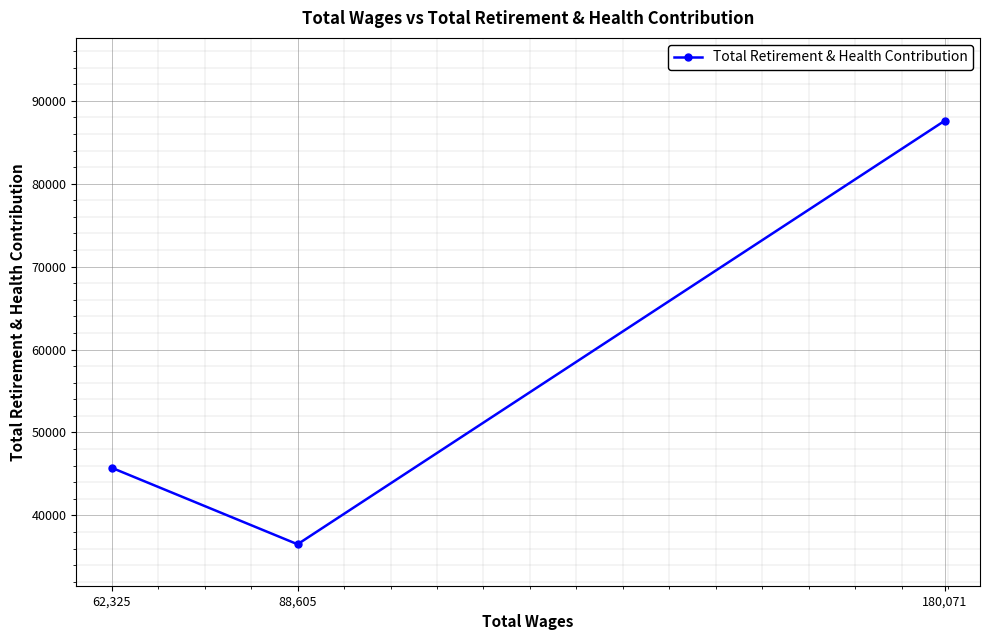

Rank the categories by value from highest to lowest.

180,071, 62,325, 88,605